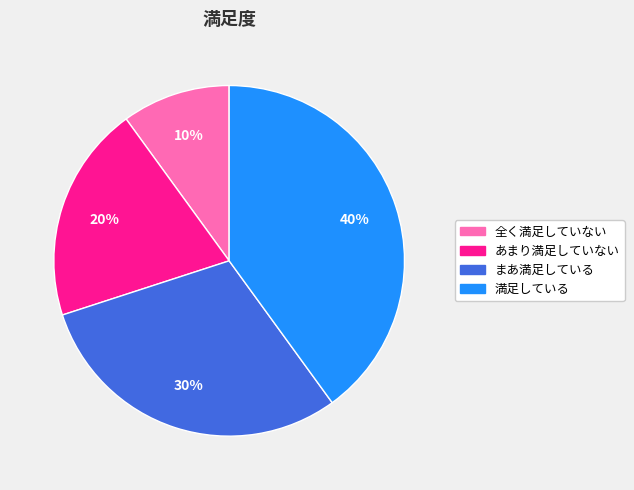

What is the smallest slice in the pie chart?

全く満足していない